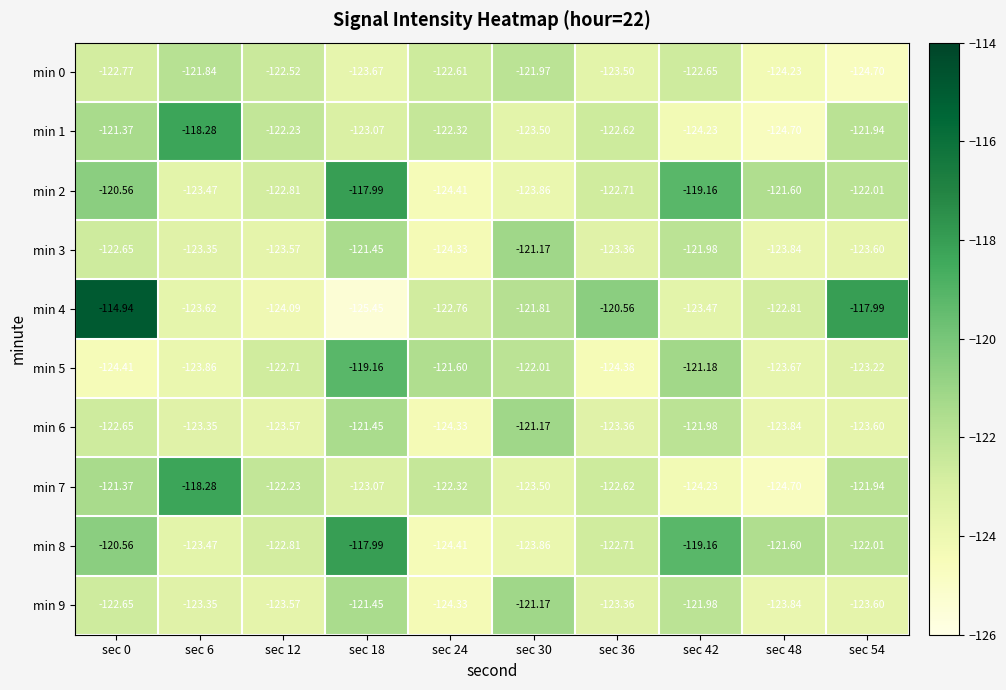

Which series has the largest total across all categories?

min 4